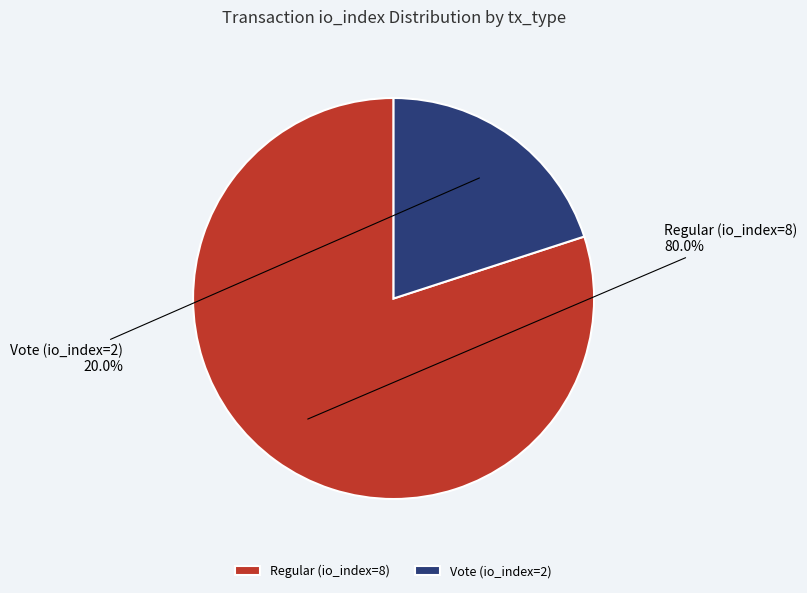

Approximately how many times larger is the value at Regular (io_index=8) compared to Vote (io_index=2)?

4.0